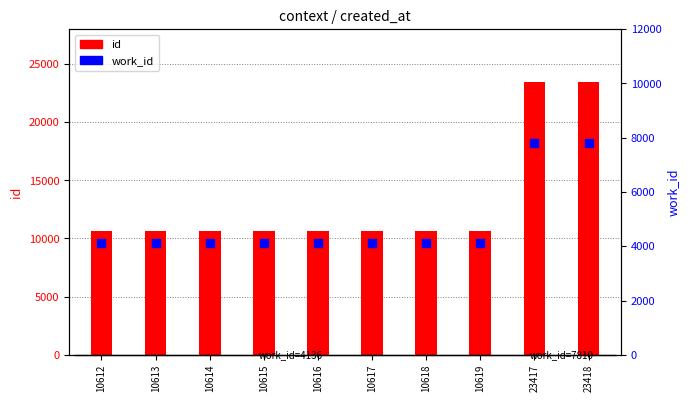

Which series has the largest total across all categories?

id